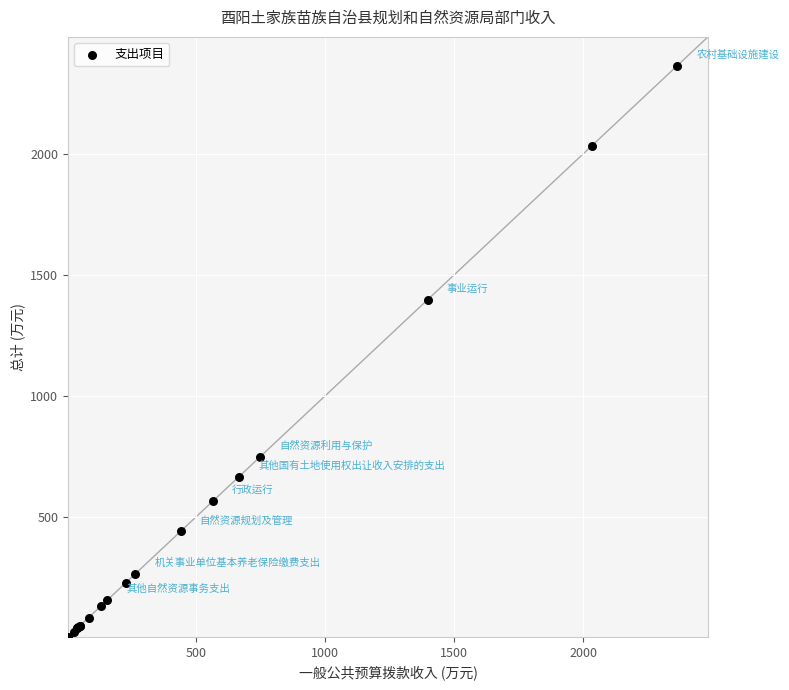

What Y value in the scatter plot is closest to 1184?

1397.1